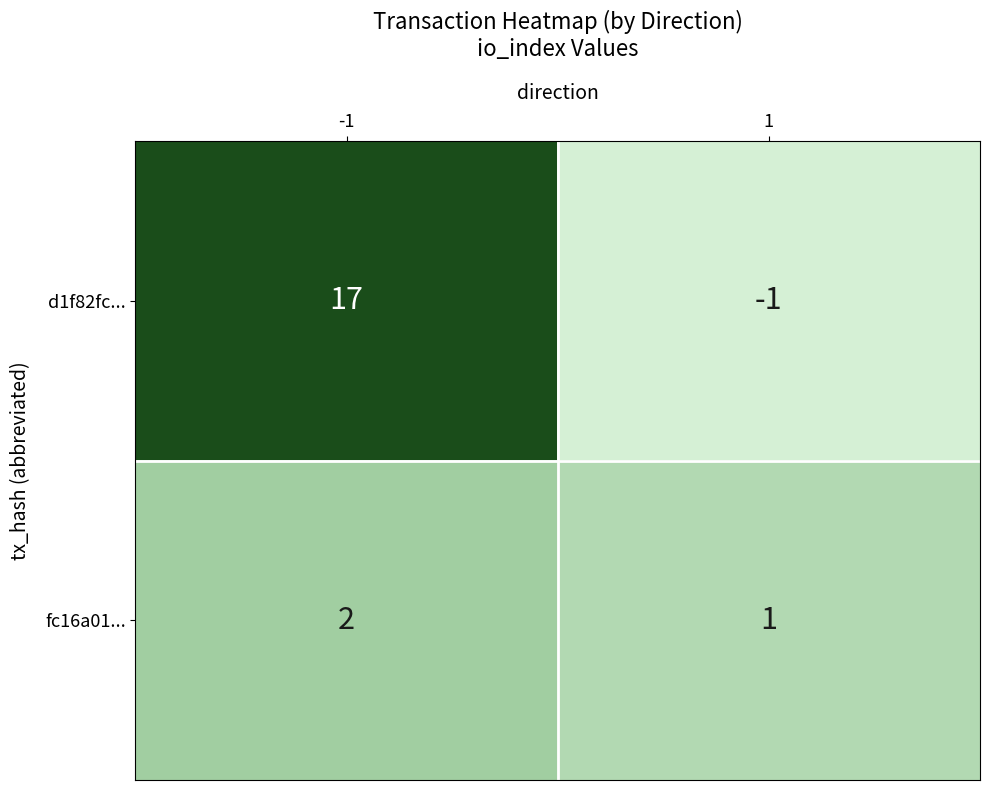

List the series in order of their peak value, lowest first.

fc16a01..., d1f82fc...